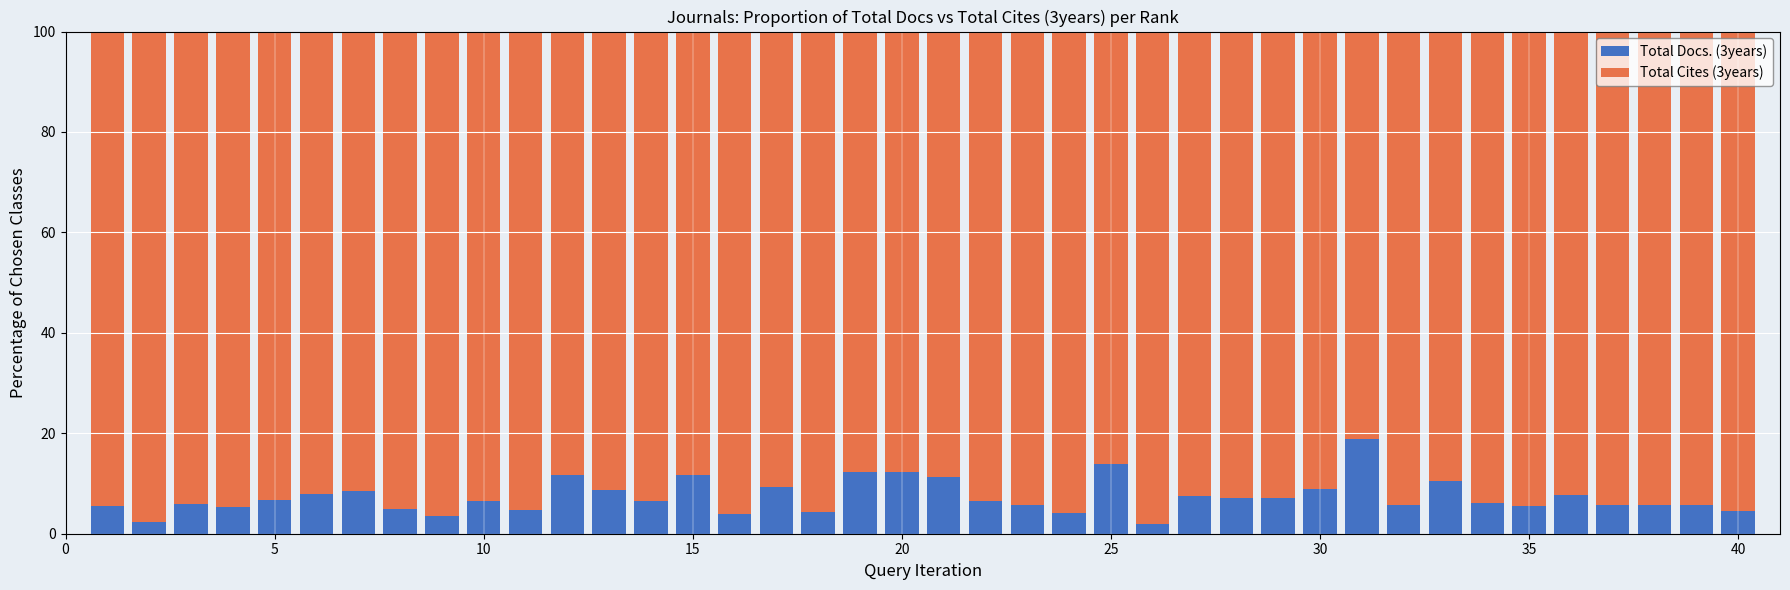

What is the difference between the second highest and minimum values in the Total Docs. (3years) series?

11.9